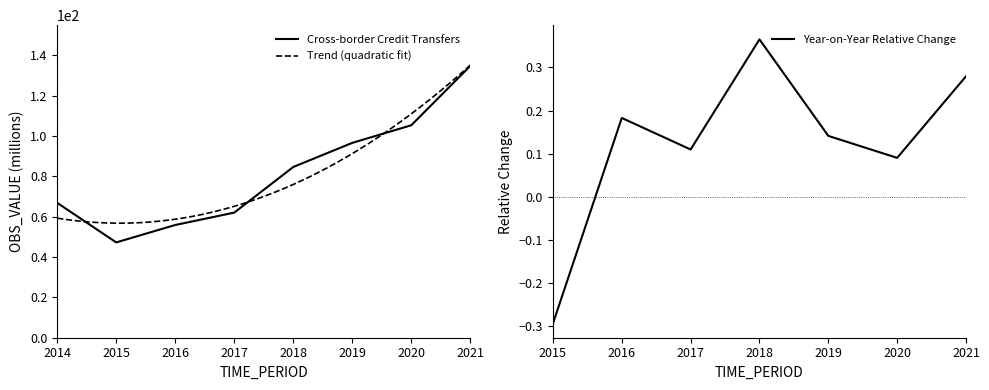

Reading right to left, transcribe all the data shown in this chart.

134.8	105.4	96.7	84.7	62.1	55.9	47.3	66.9